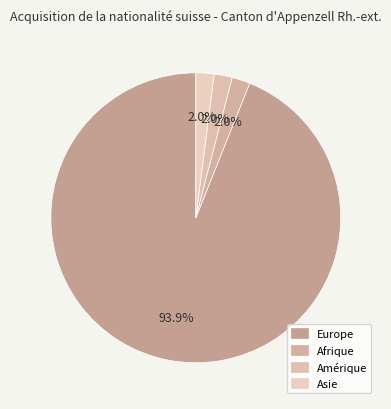

How many segments does this pie chart have?

4